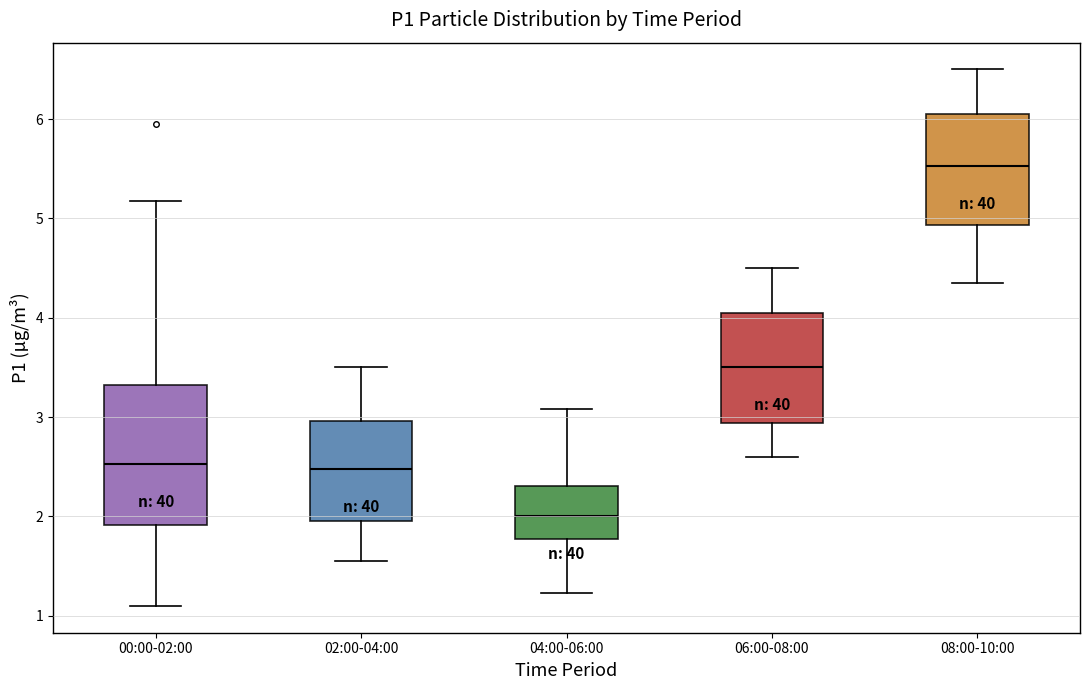

Comparing the boxes themselves (not the whiskers), which one is the tallest?

00:00-02:00